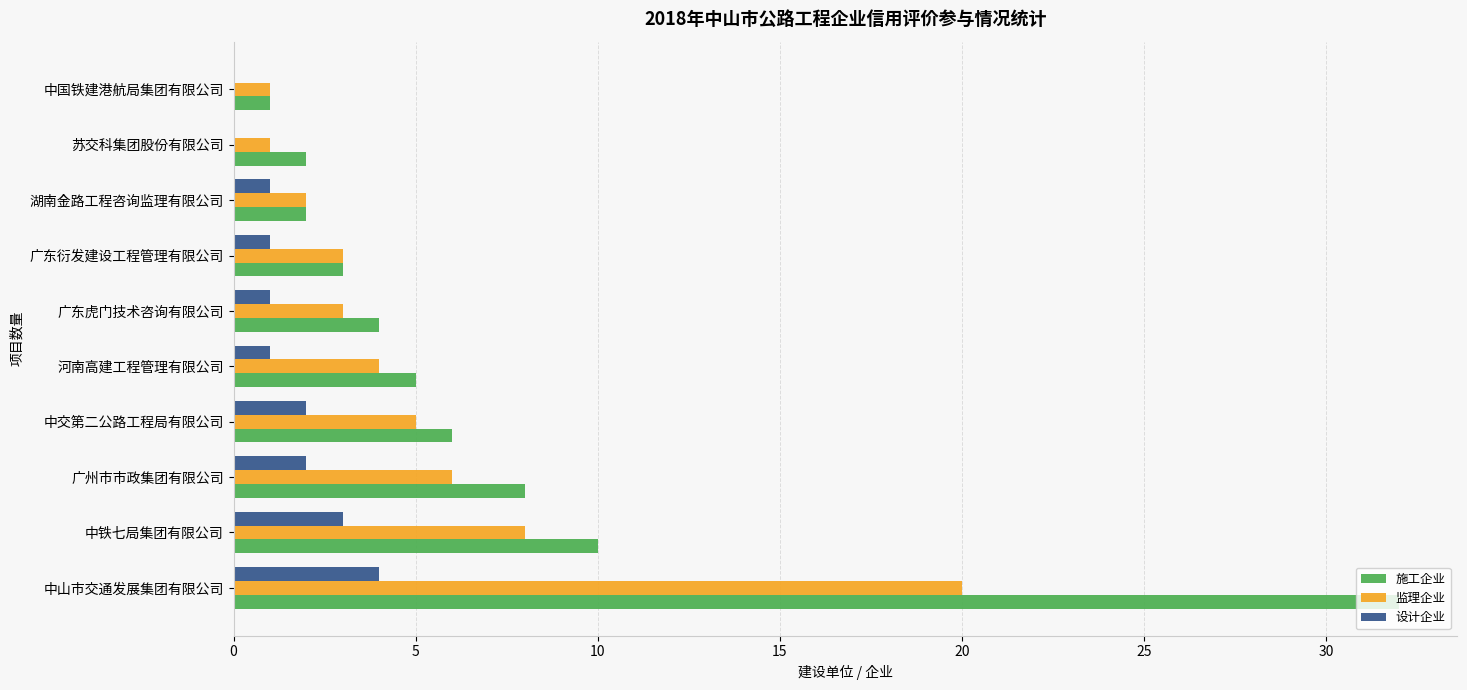

Which category has the highest value in the 监理企业 series?

中山市交通发展集团有限公司